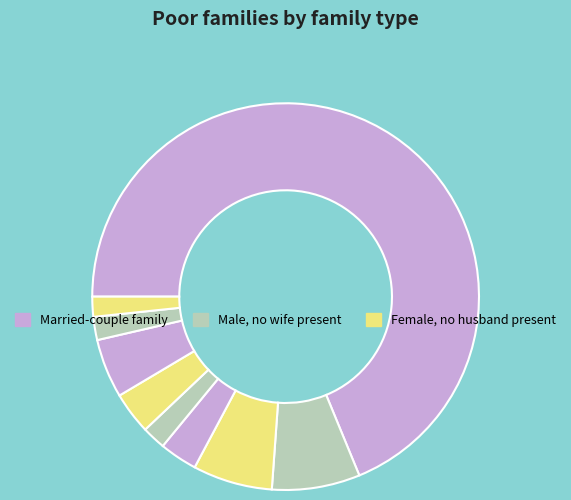

Does any single category account for the majority?

Yes